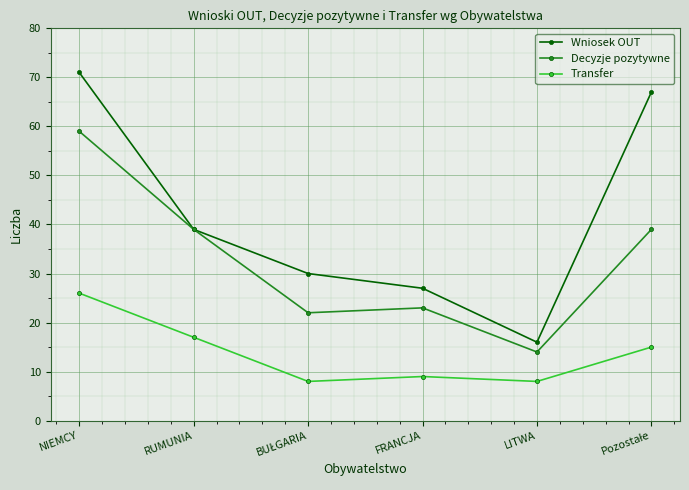

What is the label of the 2nd point from the left?

RUMUNIA